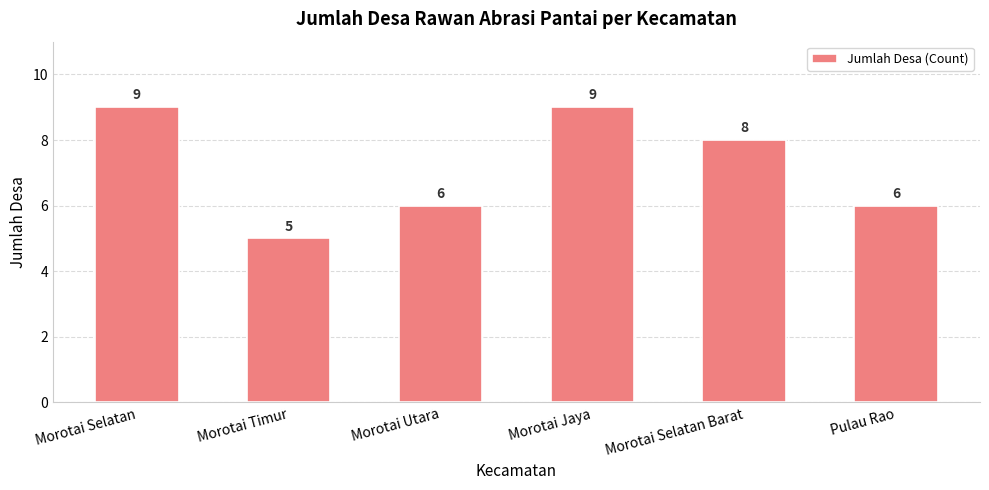

What is the sum of all values?

43